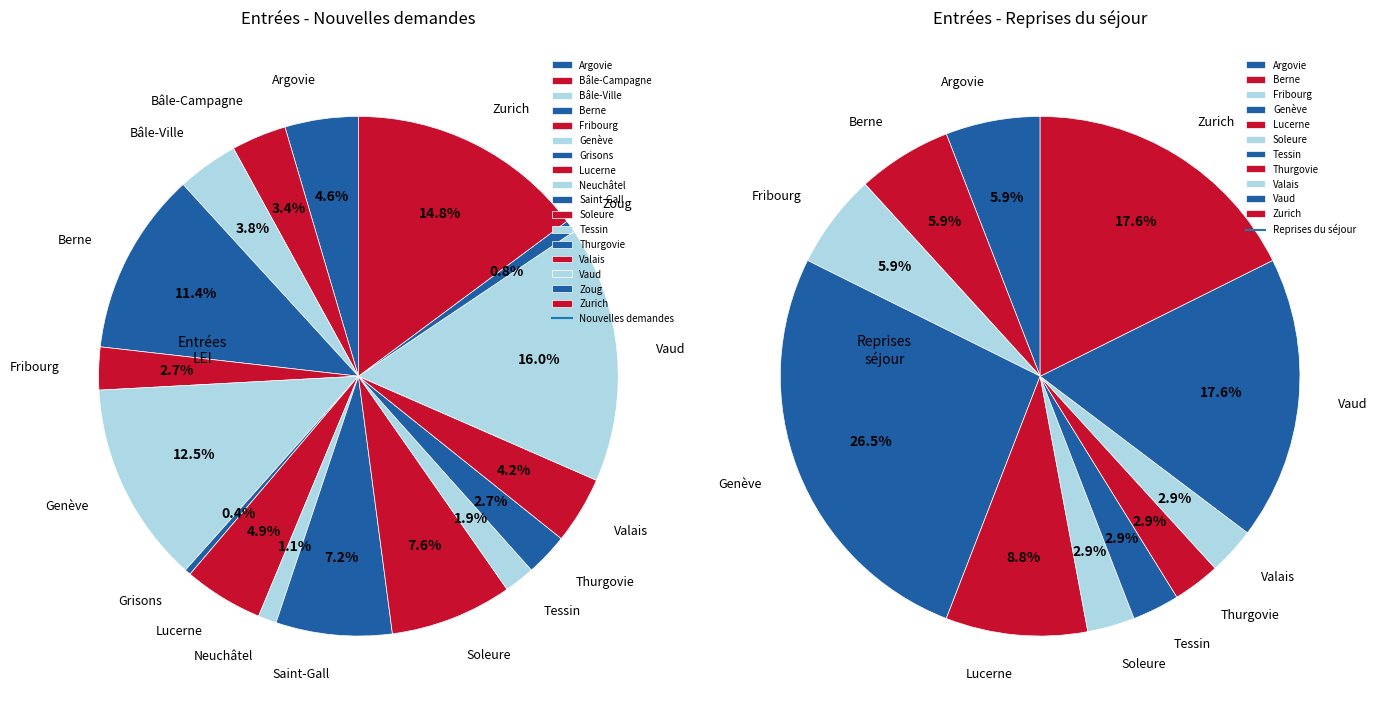

To the nearest percent, what is the average slice percentage?

6%